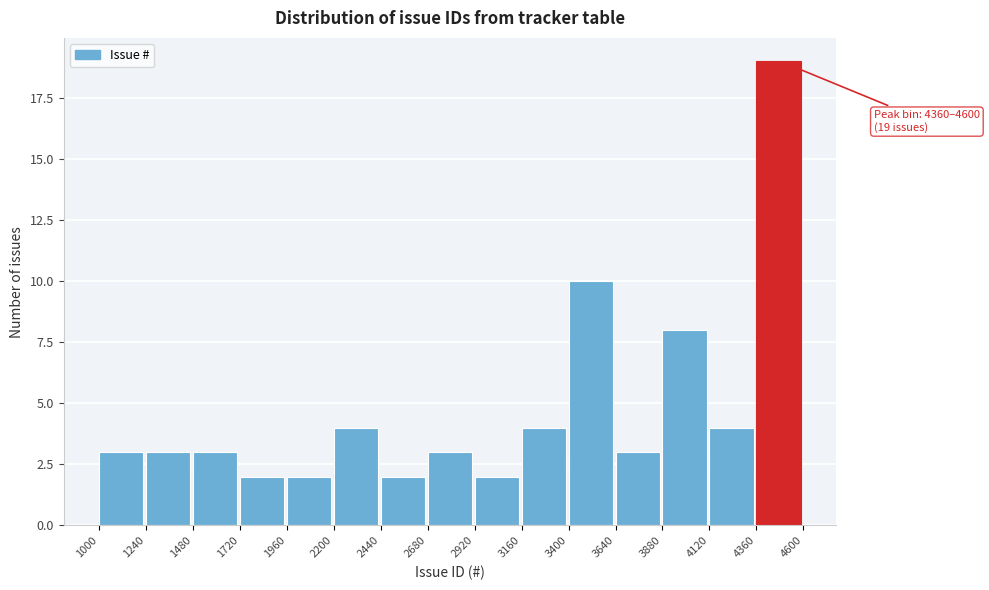

Which range on the x-axis has the tallest bar?

4360 to 4600